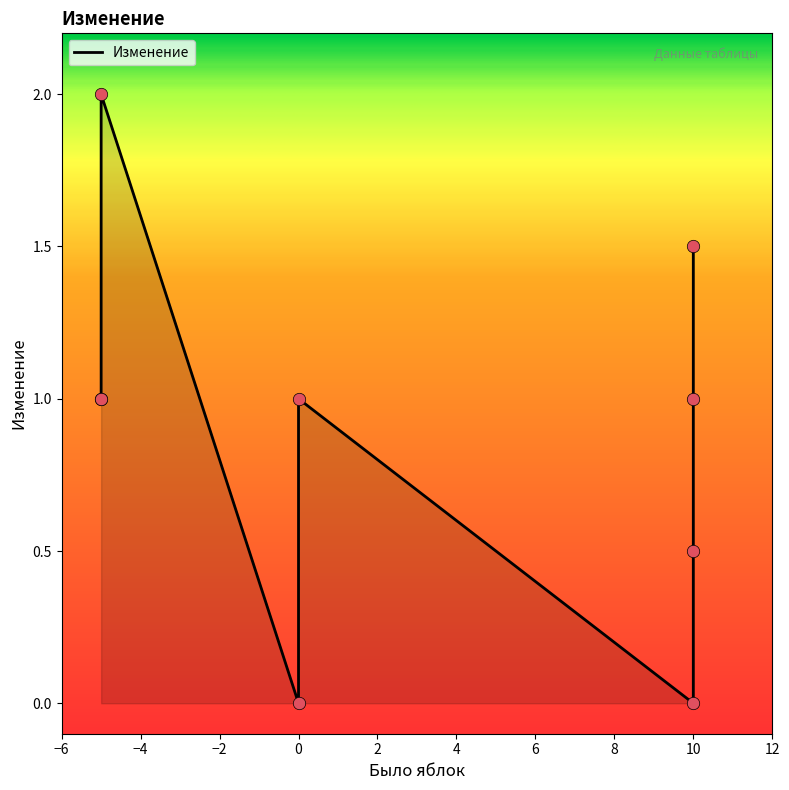

What is the change in value from 10 to -5?

+1.5